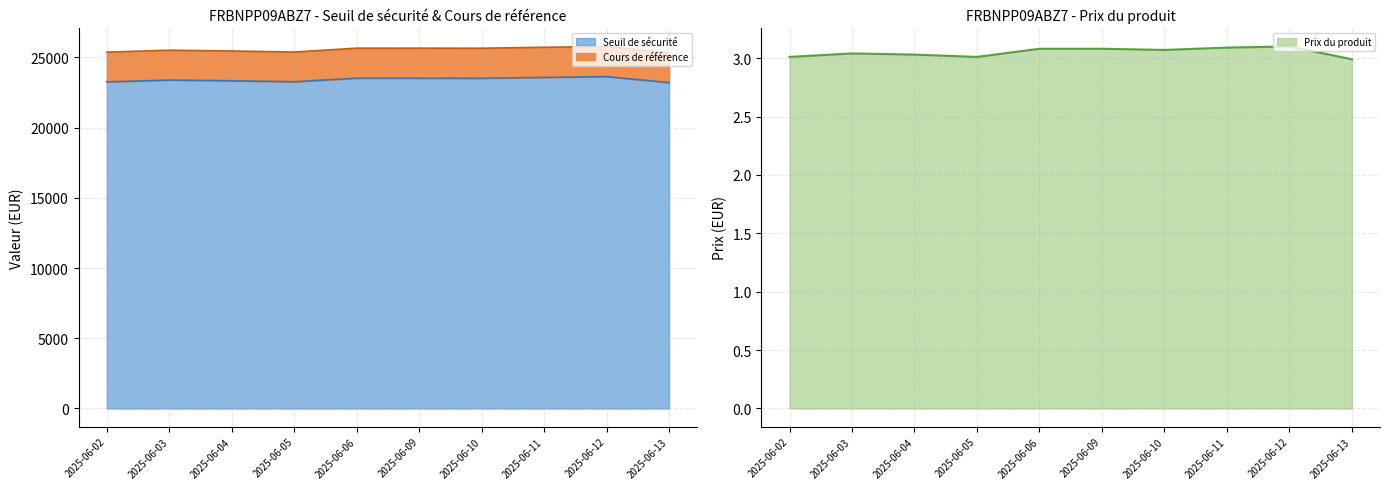

At which category is the sum across all series the highest?

2025-06-12